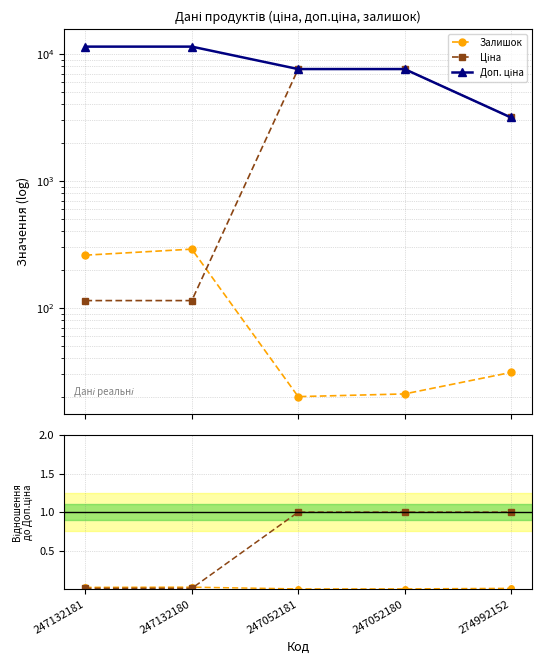

Does the chart have visible grid lines?

Yes